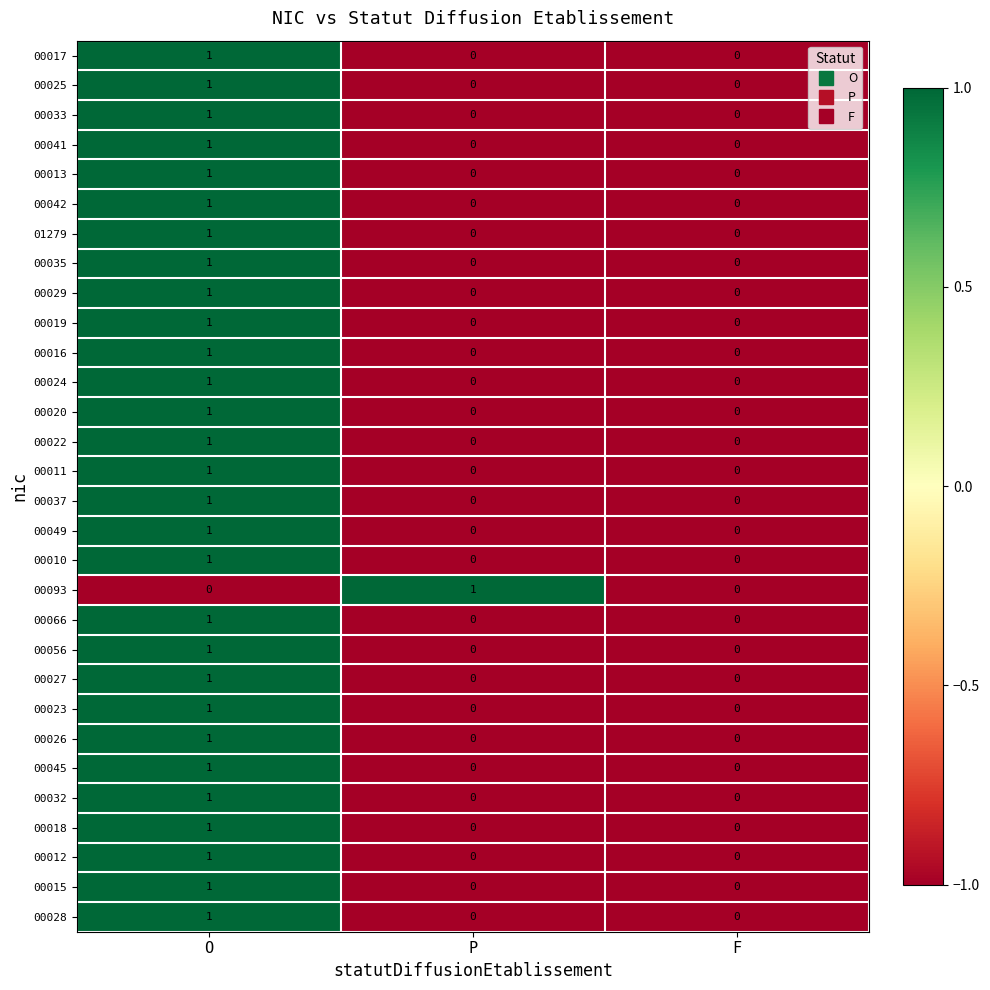

At which category is the sum across all series the highest?

O